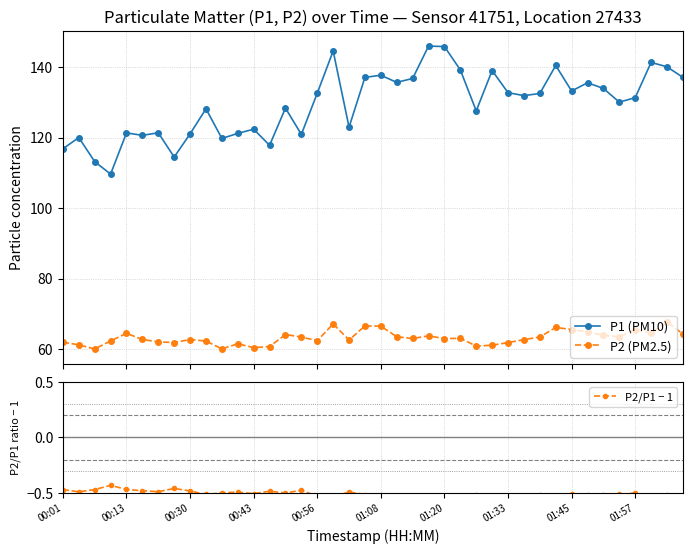

Which series has the widest spread of values?

P1 (PM10)